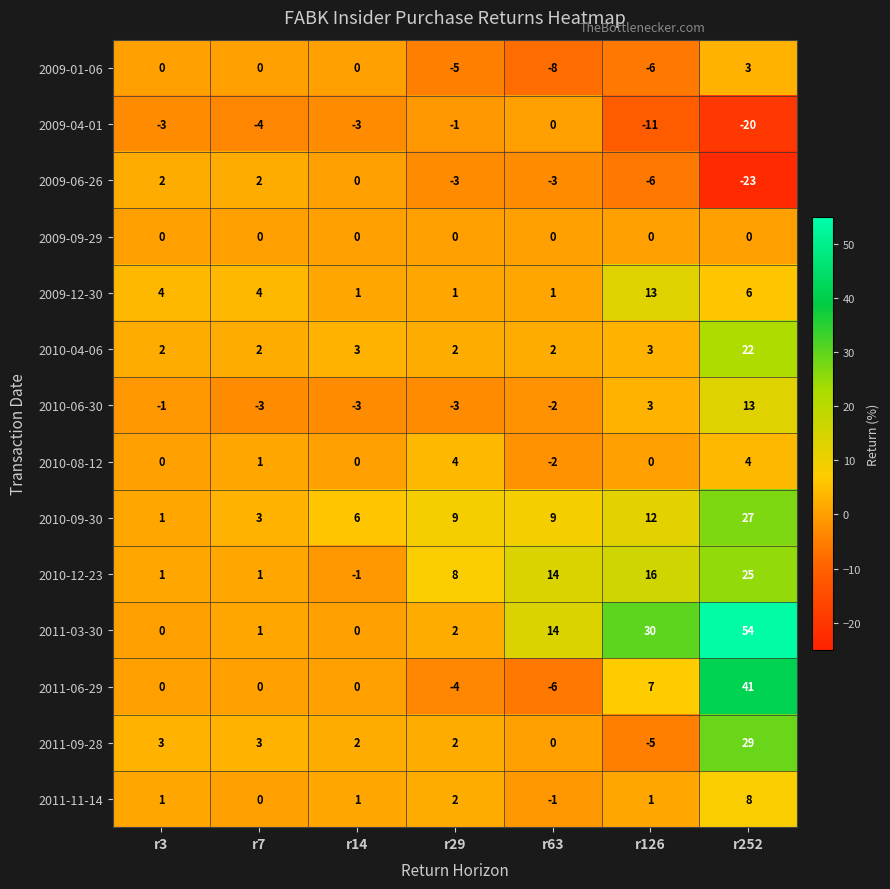

Where is 2011-11-14 nearest to the value 3?

r29